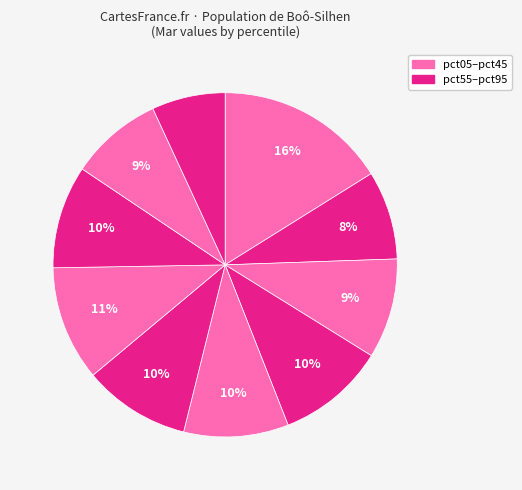

Which category has the smallest portion of the pie?

pct95